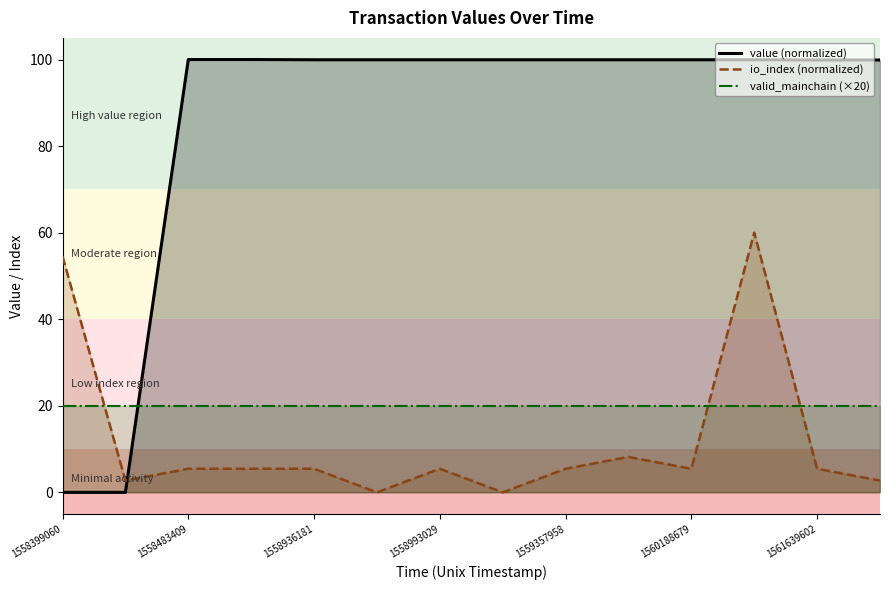

How many series are shown in this chart?

3